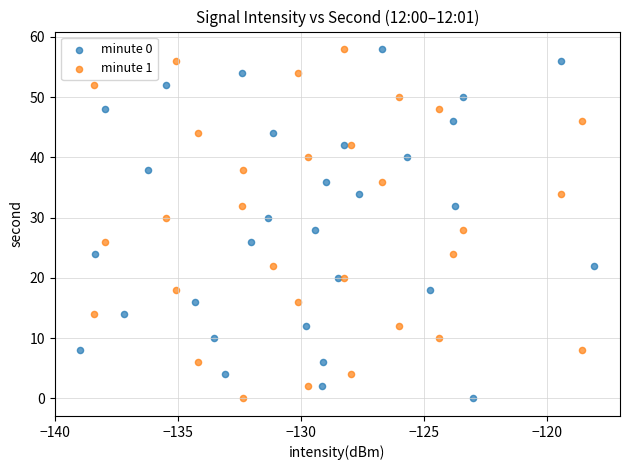

What are all the series names shown in the legend?

minute 0, minute 1